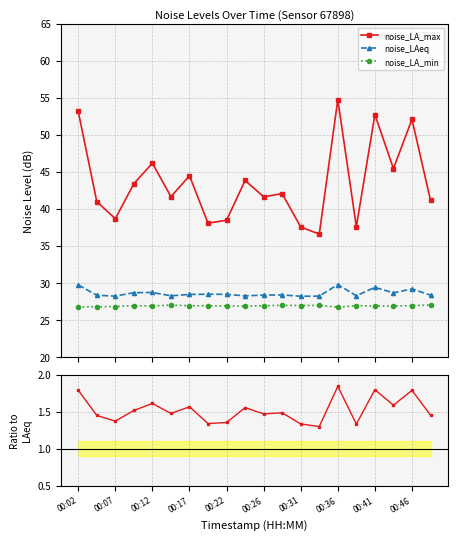

What is the value of the noise_LA_min point at the 3rd from the left?

26.8